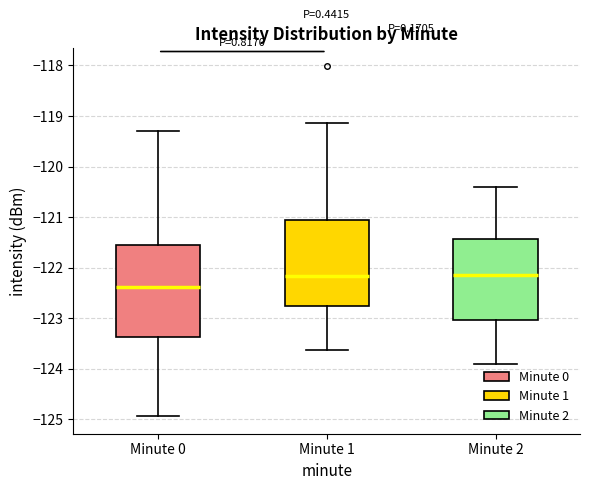

Where is the upper edge of the box for Minute 1 on the y-axis? The values are not printed on the chart, so give them approximately, as read against the axis.

-121.0